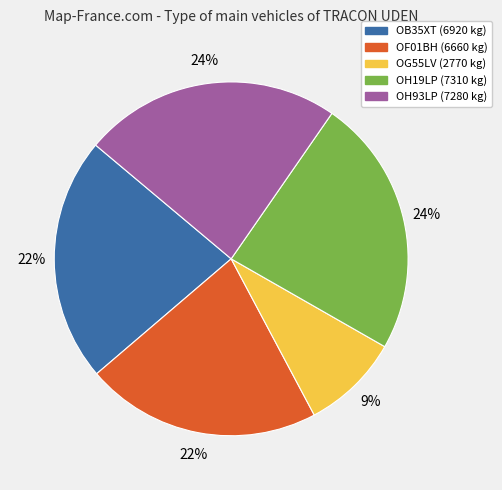

Does OF01BH represent more than half of the total?

No